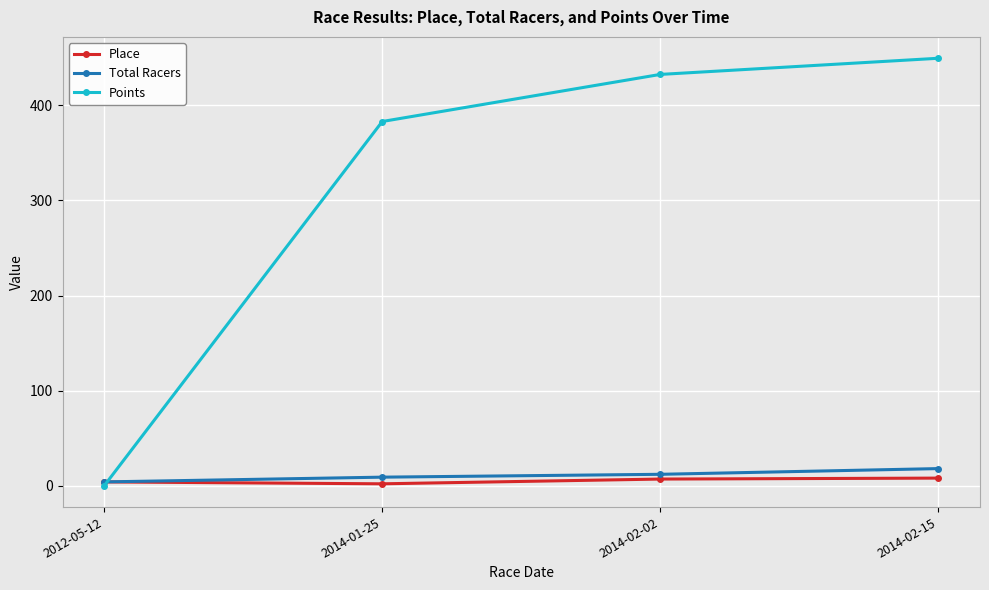

Which category has the highest value in the Points series?

2014-02-15